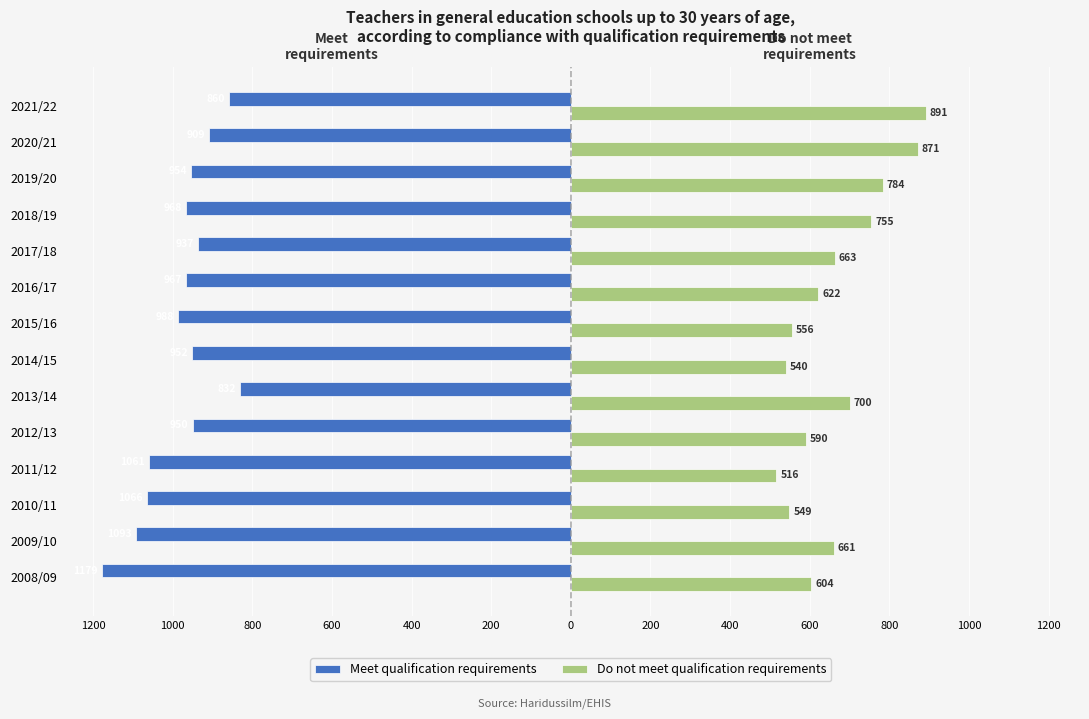

Reading right to left, list all the values displayed in this chart.

Meet qualification requirements: -860	-909	-954	-968	-937	-967	-988	-952	-832	-950	-1061	-1066	-1093	-1179
Do not meet qualification requirements: 891	871	784	755	663	622	556	540	700	590	516	549	661	604